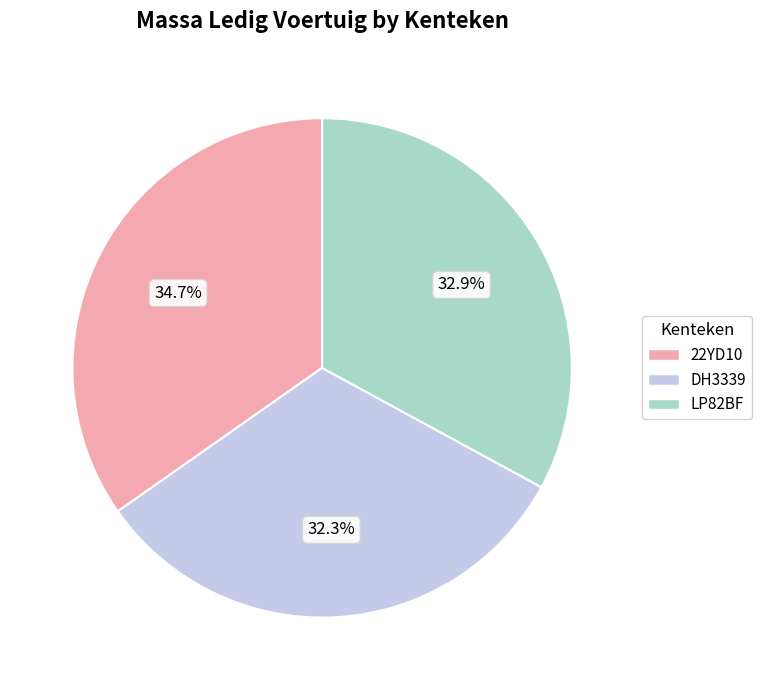

Is there a majority slice in this chart?

No